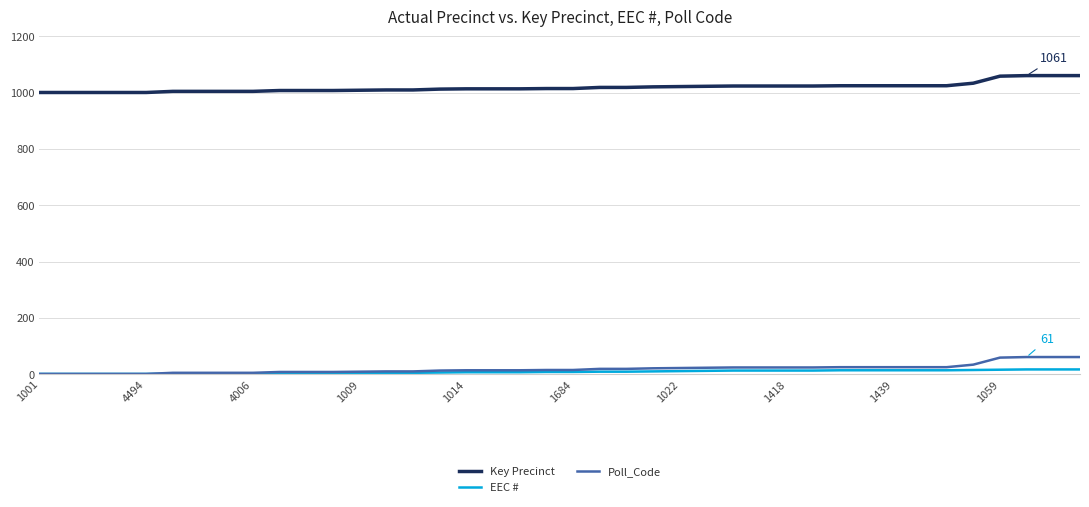

What is the minimum value for Key Precinct?

1001